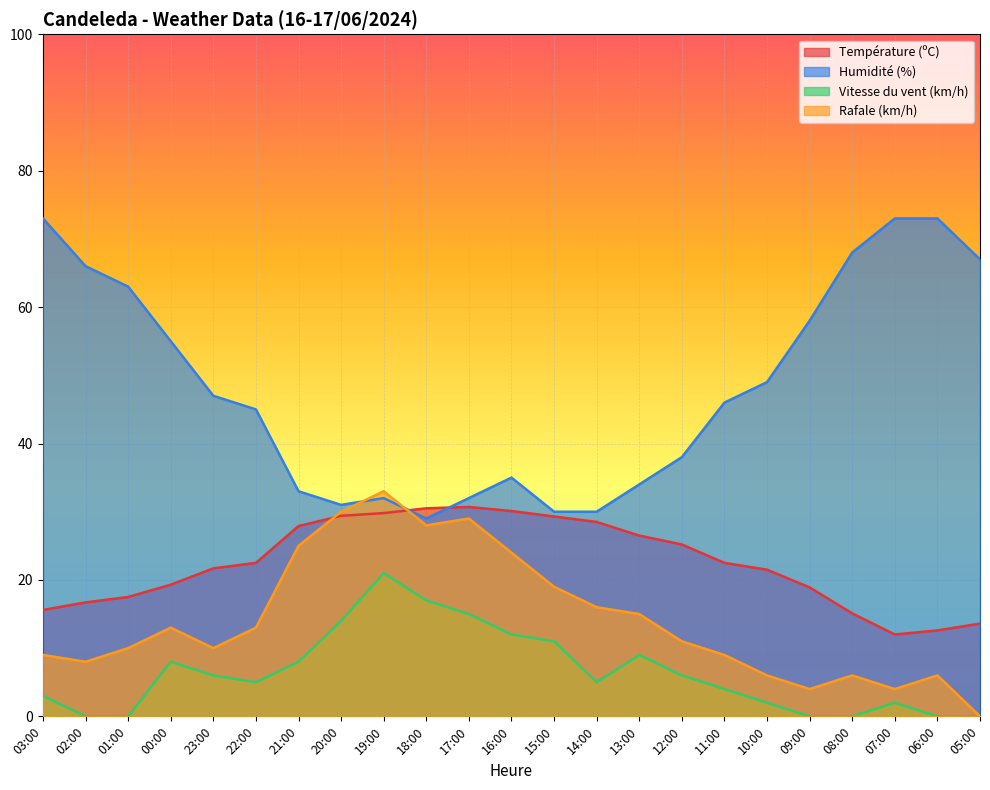

What value does the Vitesse du vent (km/h) series have at 03:00?

3.0